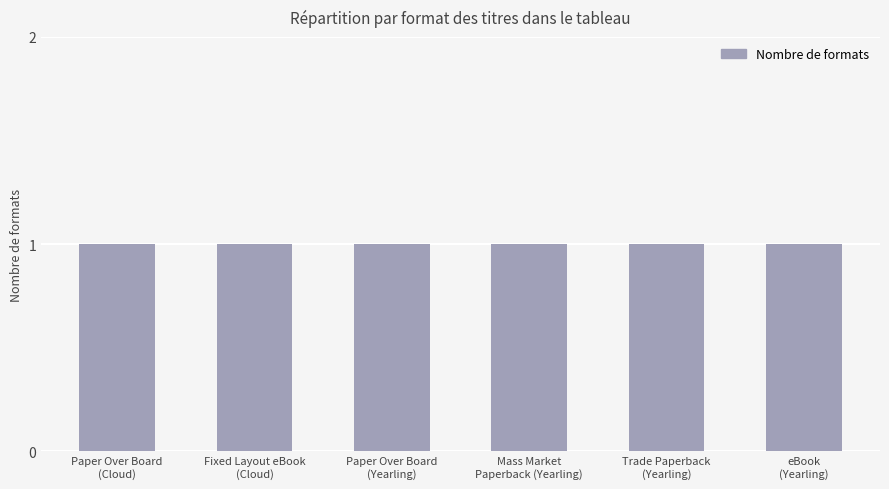

Are the bars horizontal?

No